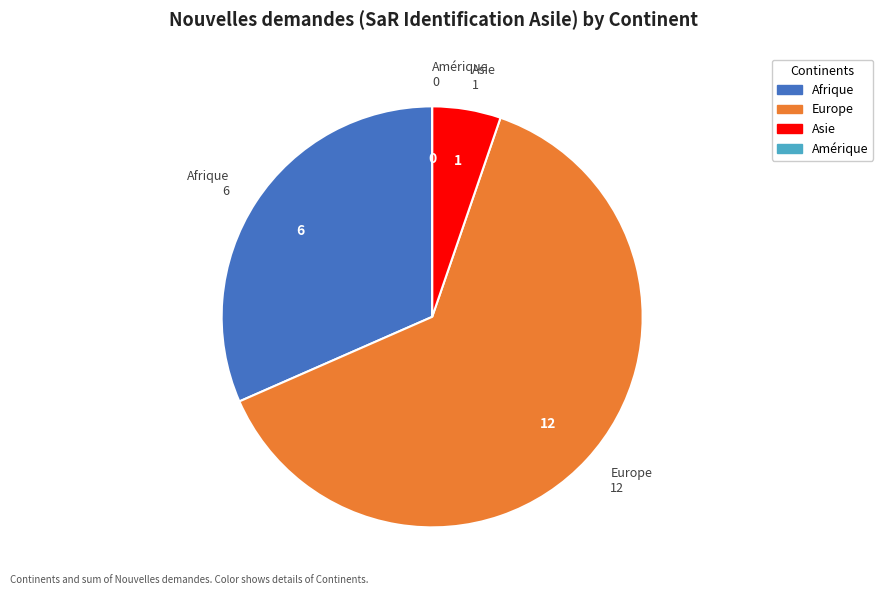

Between Afrique and Asie, which is larger?

Afrique